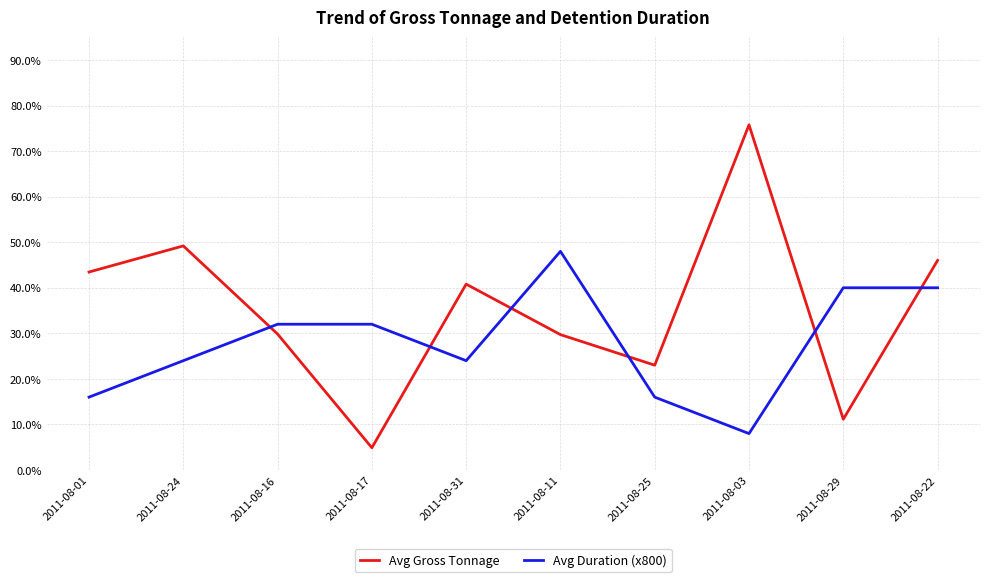

What is the average value of the Avg Gross Tonnage series?

3538